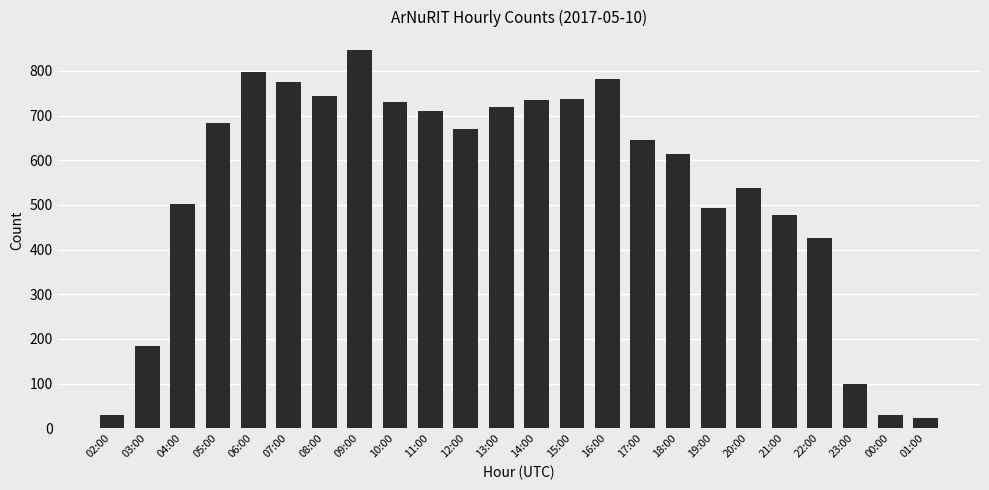

At which label is the value closest to 434?

22:00